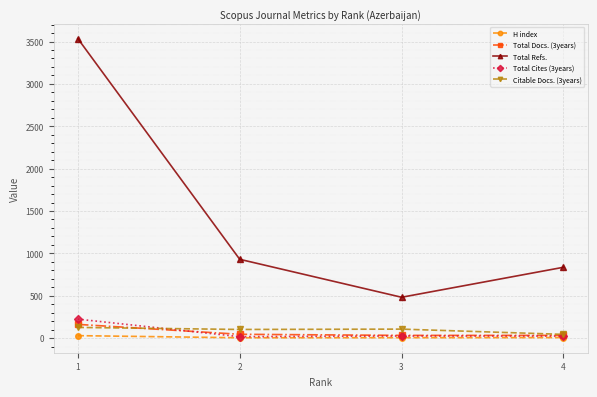

True or false: Total Refs. and Total Cites (3years) cross at least once.

False